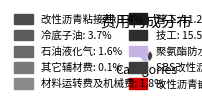

To the nearest percent, what is the average slice percentage?

10%